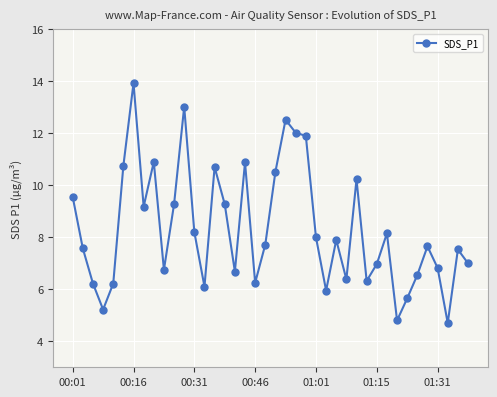

How many interior local valleys (lower than both neighbors) does the data have?

11